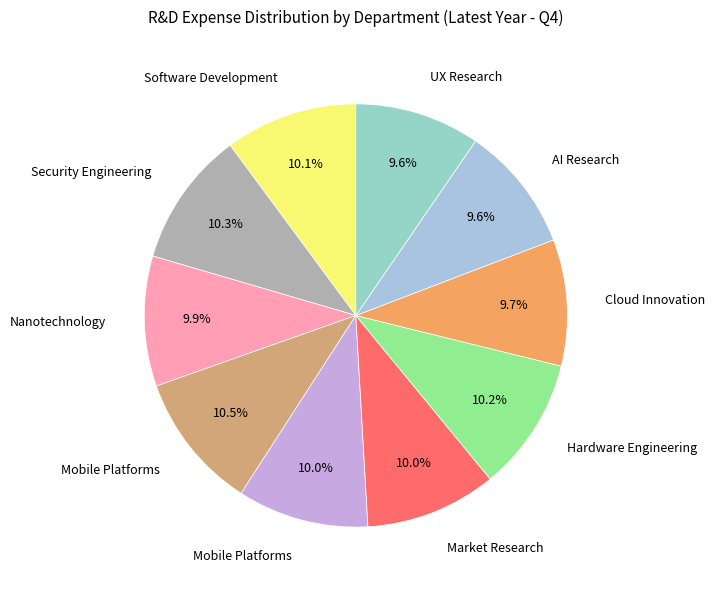

To the nearest percent, what is the difference between the largest and smallest slice percentages?

1%